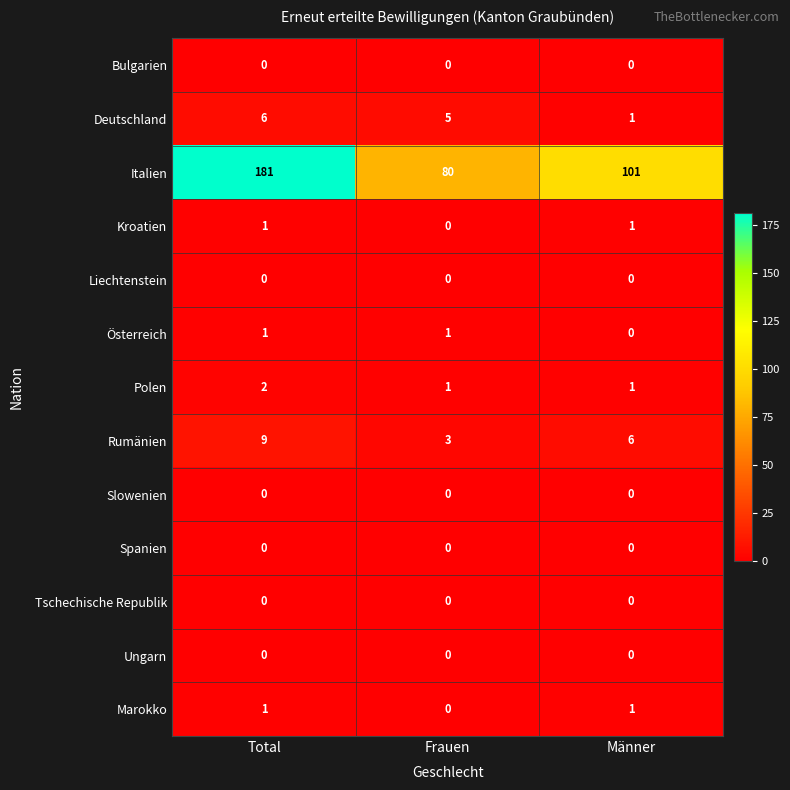

Which series has the largest total across all categories?

Italien